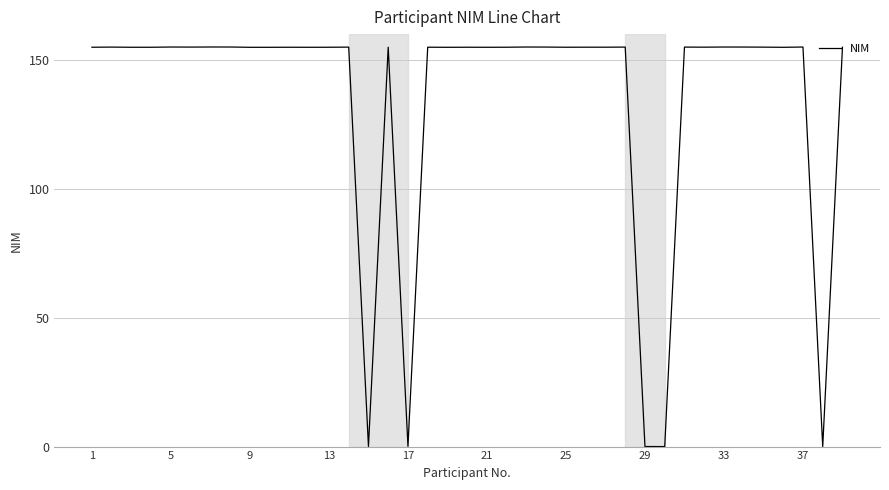

What is the maximum value shown in the chart?

155.0